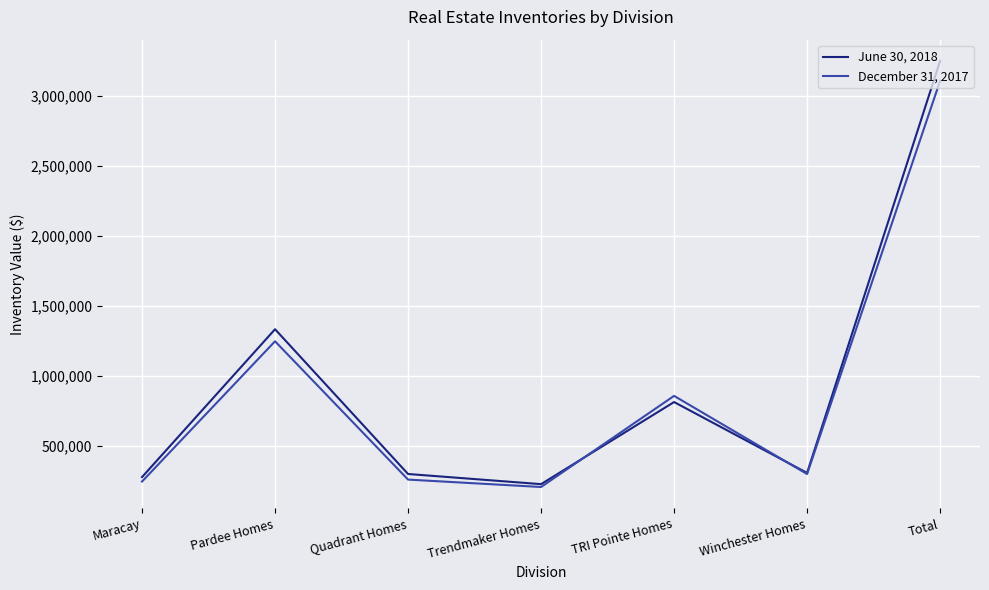

What is the smallest value displayed?

204926